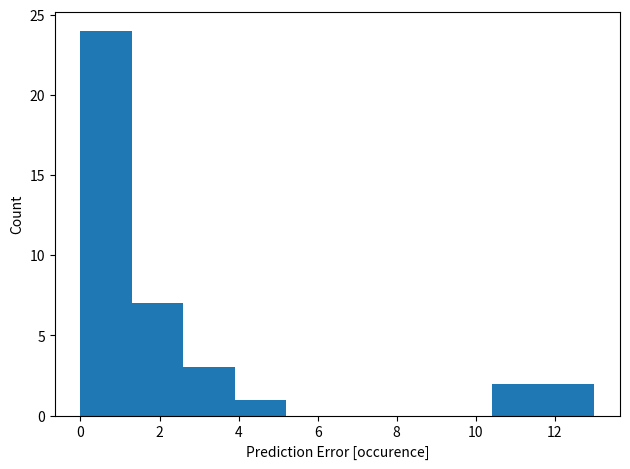

Reading left to right, transcribe this chart: for each bar, give the range it covers on the x-axis and its height. Neither the bar edges nor the heights are printed on the chart, so give them approximately, as read against the axes.

0.0 to 1.3: 24
1.3 to 2.6: 7
2.6 to 3.9: 3
3.9 to 5.2: 1
5.2 to 6.5: 0
6.5 to 7.8: 0
7.8 to 9.1: 0
9.1 to 10.4: 0
10.4 to 11.7: 2
11.7 to 13.0: 2